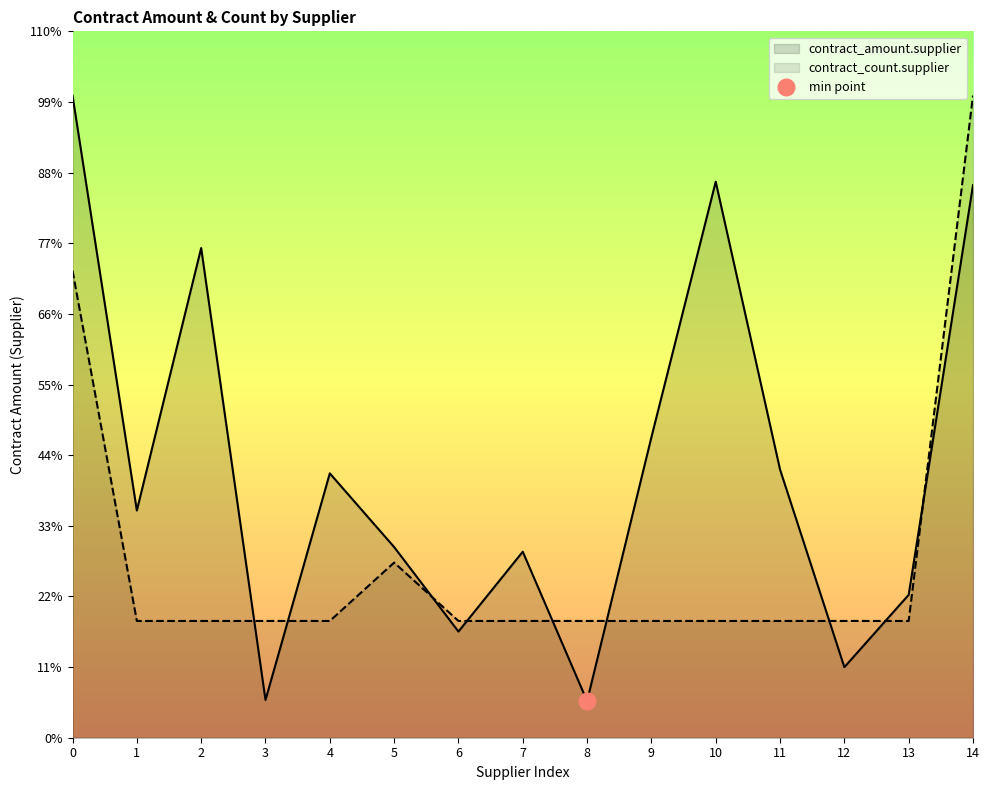

Reading left to right, list all the values displayed in this chart.

contract_amount.supplier: 362923.0	128398.9	276750.0	21333.3	149400.0	107754.9	60000.0	105125.0	20709.5	169817.9	314224.1	151566.0	39875.0	80750.0	312335.0
contract_count.supplier: 263944.0	65986.0	65986.0	65986.0	65986.0	98979.0	65986.0	65986.0	65986.0	65986.0	65986.0	65986.0	65986.0	65986.0	362923.0